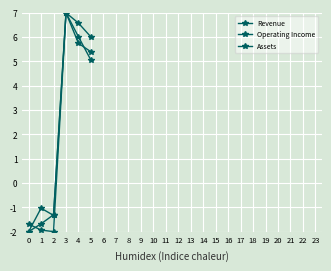

Which series has the widest spread of values?

Revenue